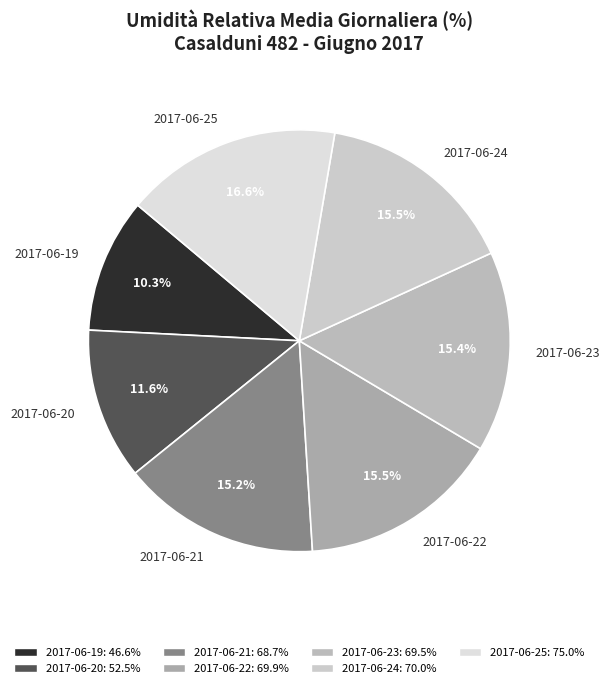

The 2017-06-20 slice represents 4% of the pie. True or false?

False